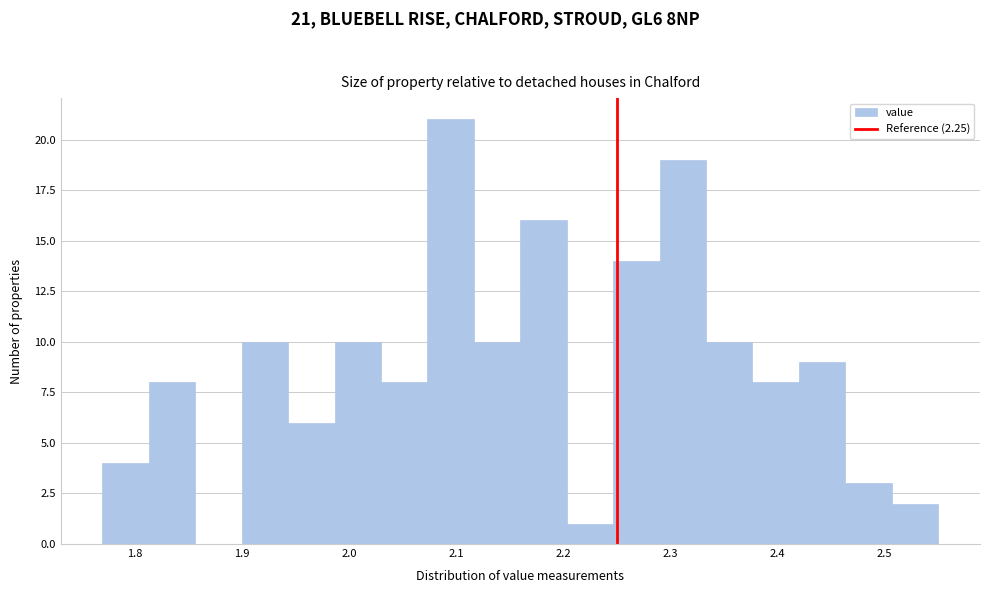

Over which range of the x-axis is the bar tallest?

2.07 to 2.12